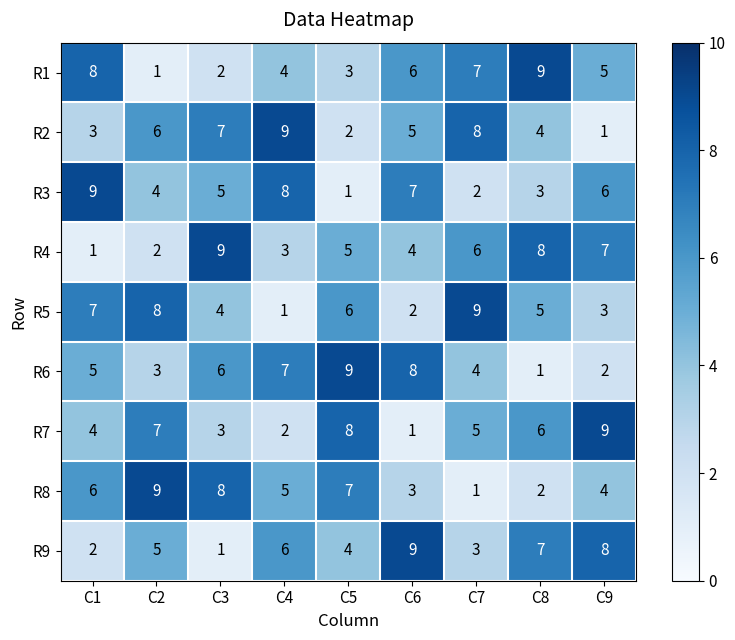

At C5, list the series in order from largest to smallest.

R6, R7, R8, R5, R4, R9, R1, R2, R3